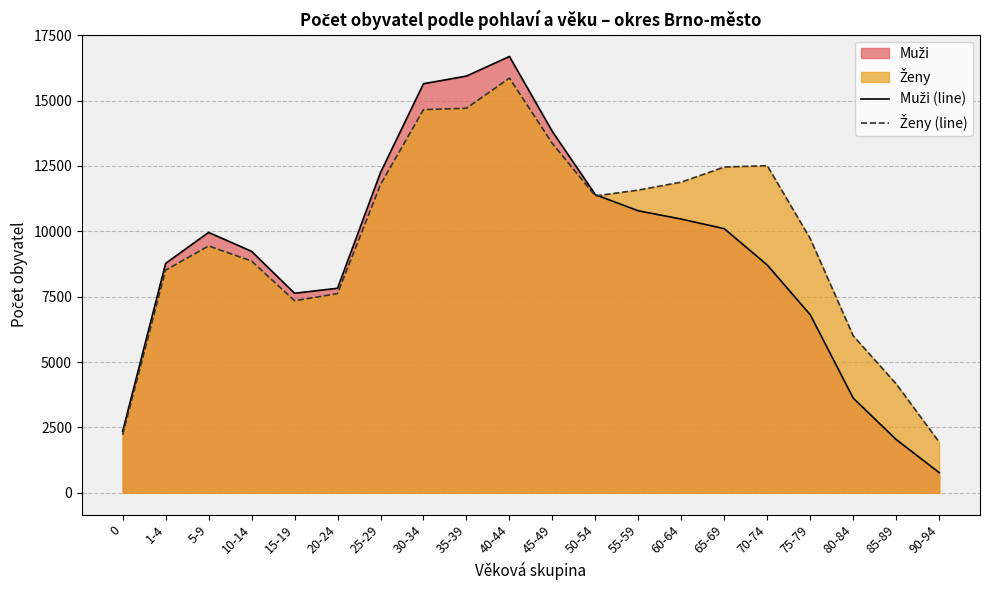

What is the difference between the second highest and second lowest values in the Muži (line) series?

13900